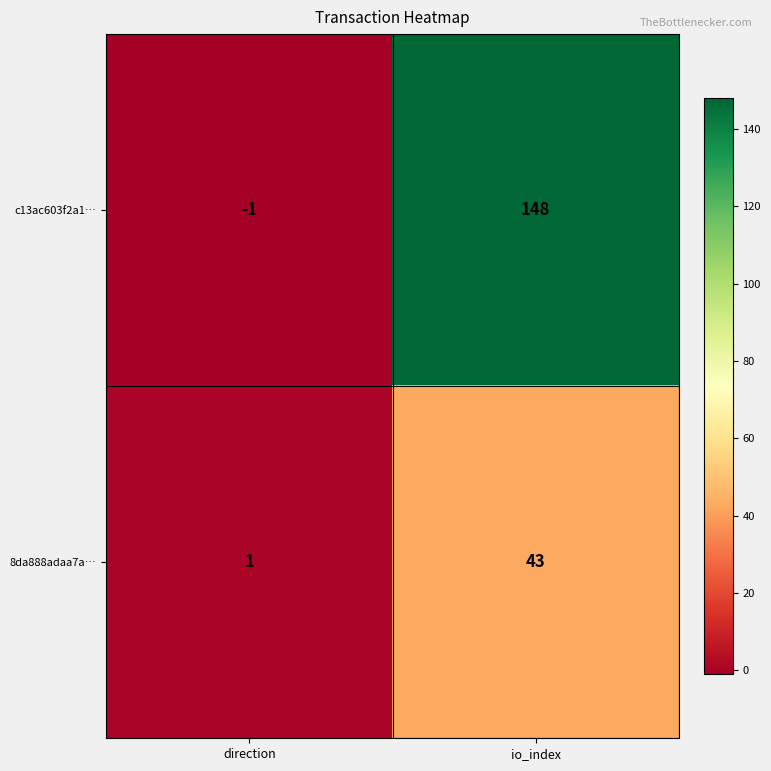

Which series has the widest spread of values?

c13ac603f2a1…